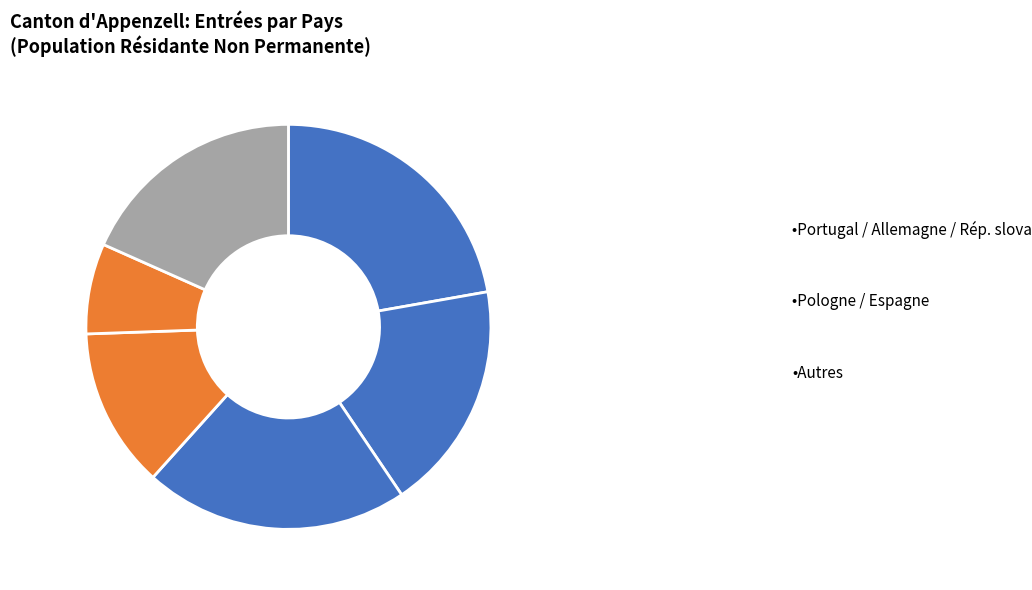

Count the number of slices in the pie.

6